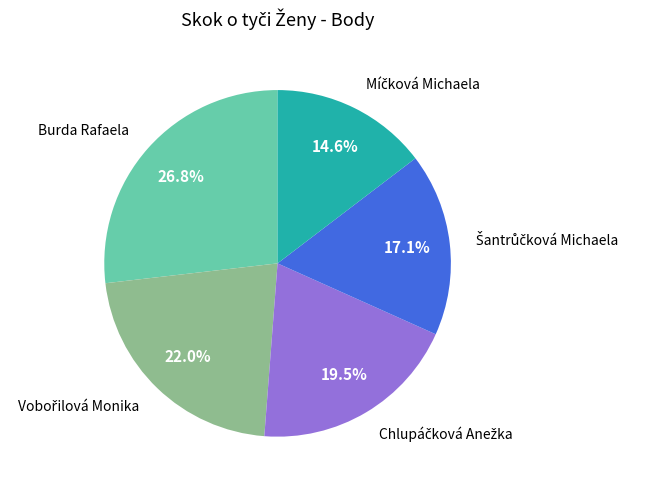

Is there a majority slice in this chart?

No